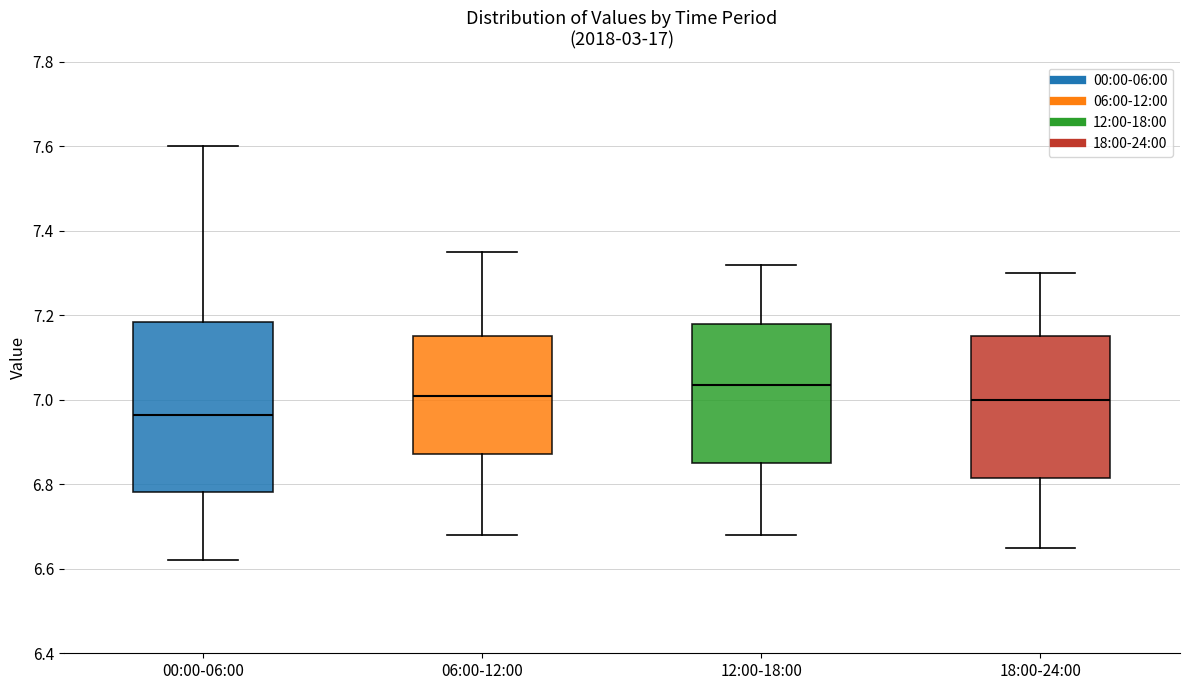

Where does the lower whisker of the box for 18:00-24:00 end on the y-axis? The values are not printed on the chart, so give them approximately, as read against the axis.

6.66